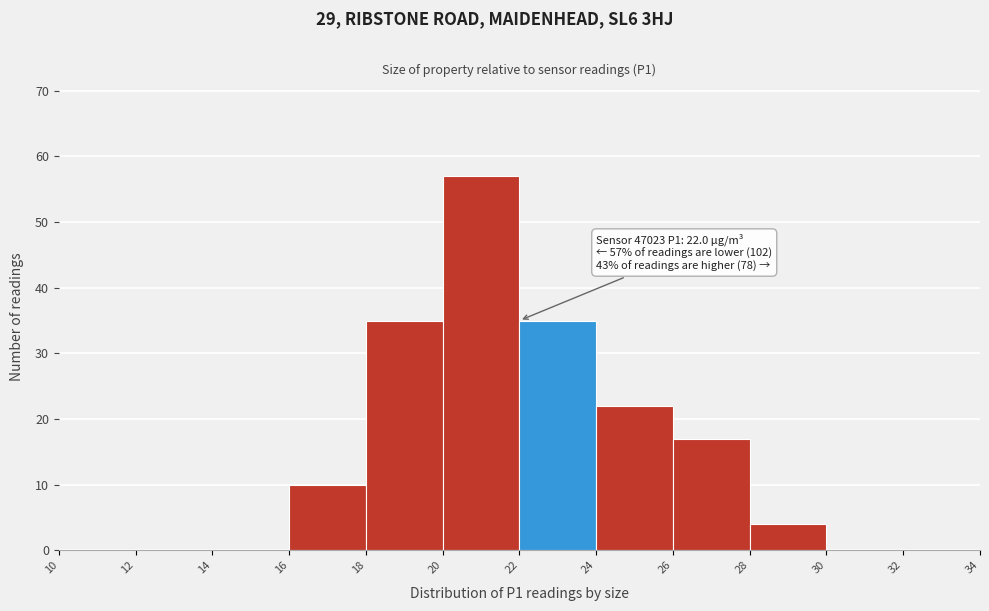

Over which range of the x-axis is the bar tallest?

20 to 22